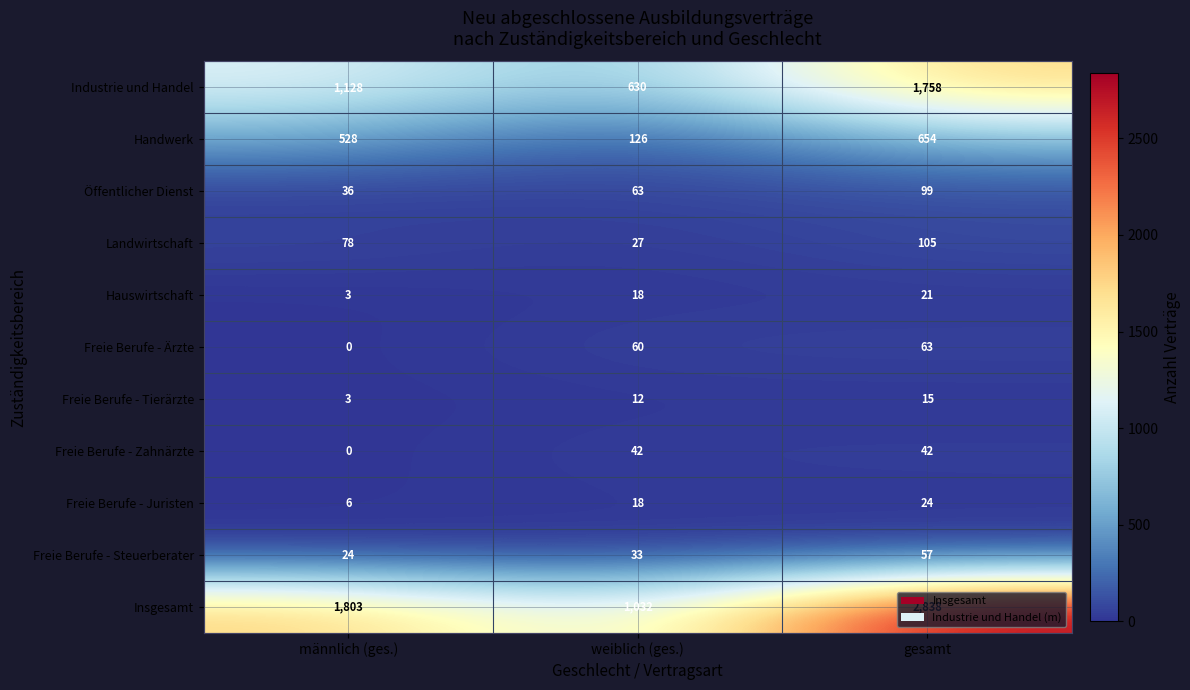

List the series in order of their peak value, lowest first.

Freie Berufe - Tierärzte, Hauswirtschaft, Freie Berufe - Juristen, Freie Berufe - Zahnärzte, Freie Berufe - Steuerberater, Freie Berufe - Ärzte, Öffentlicher Dienst, Landwirtschaft, Handwerk, Industrie und Handel, Insgesamt